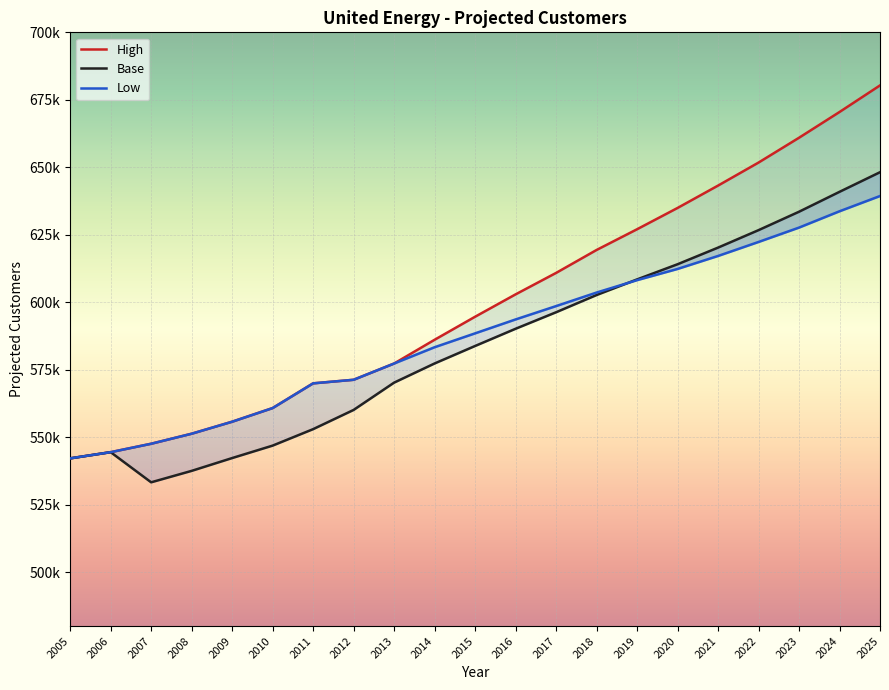

Where is High nearest to the value 611234?

2017